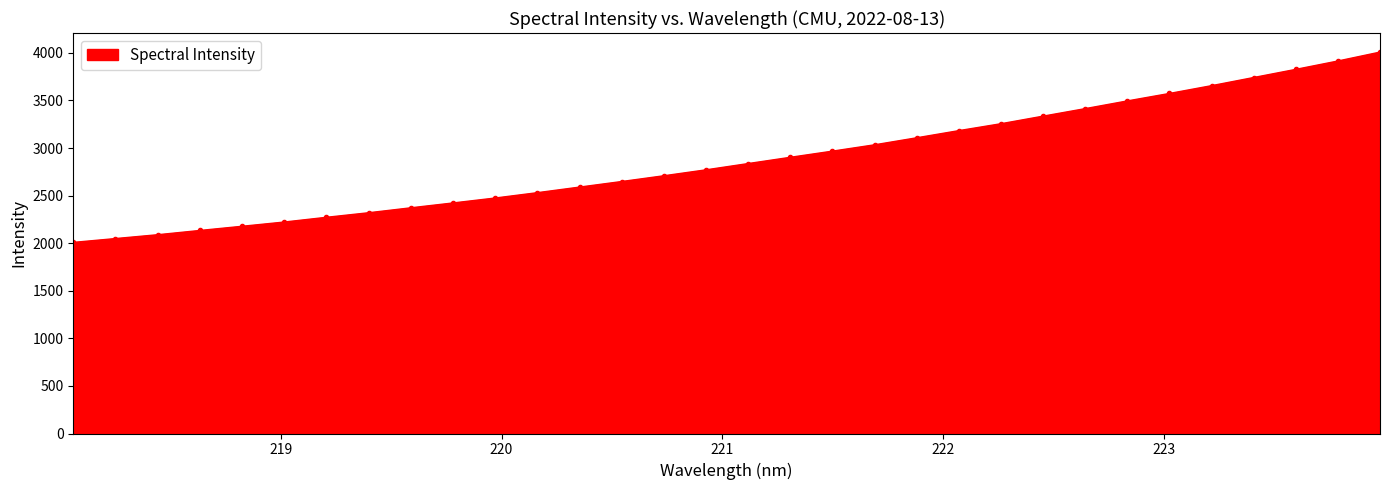

What is the difference between the maximum and minimum values?

1999.9